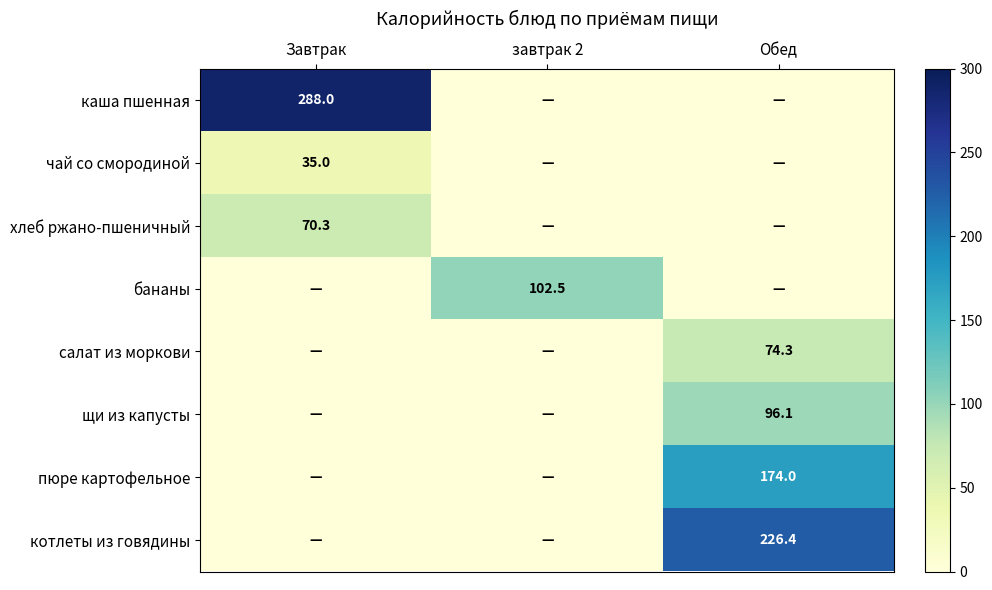

How many series are shown in this chart?

8